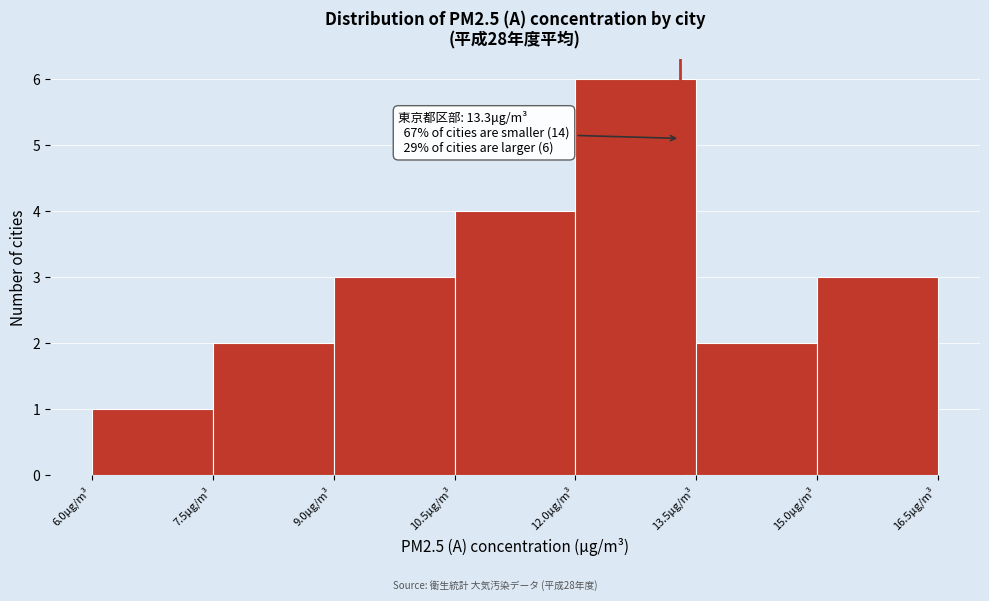

Over which range of the x-axis is the bar tallest?

12.0 to 13.5